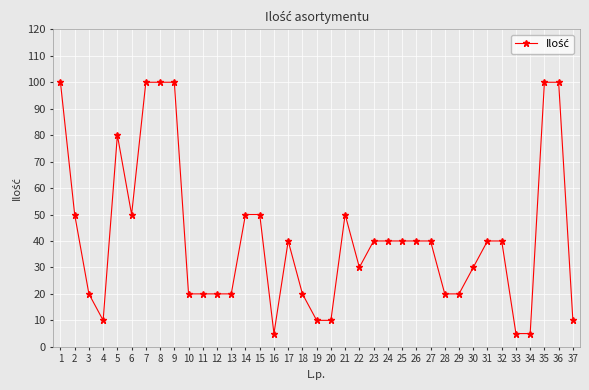

What is the greatest value displayed?

100